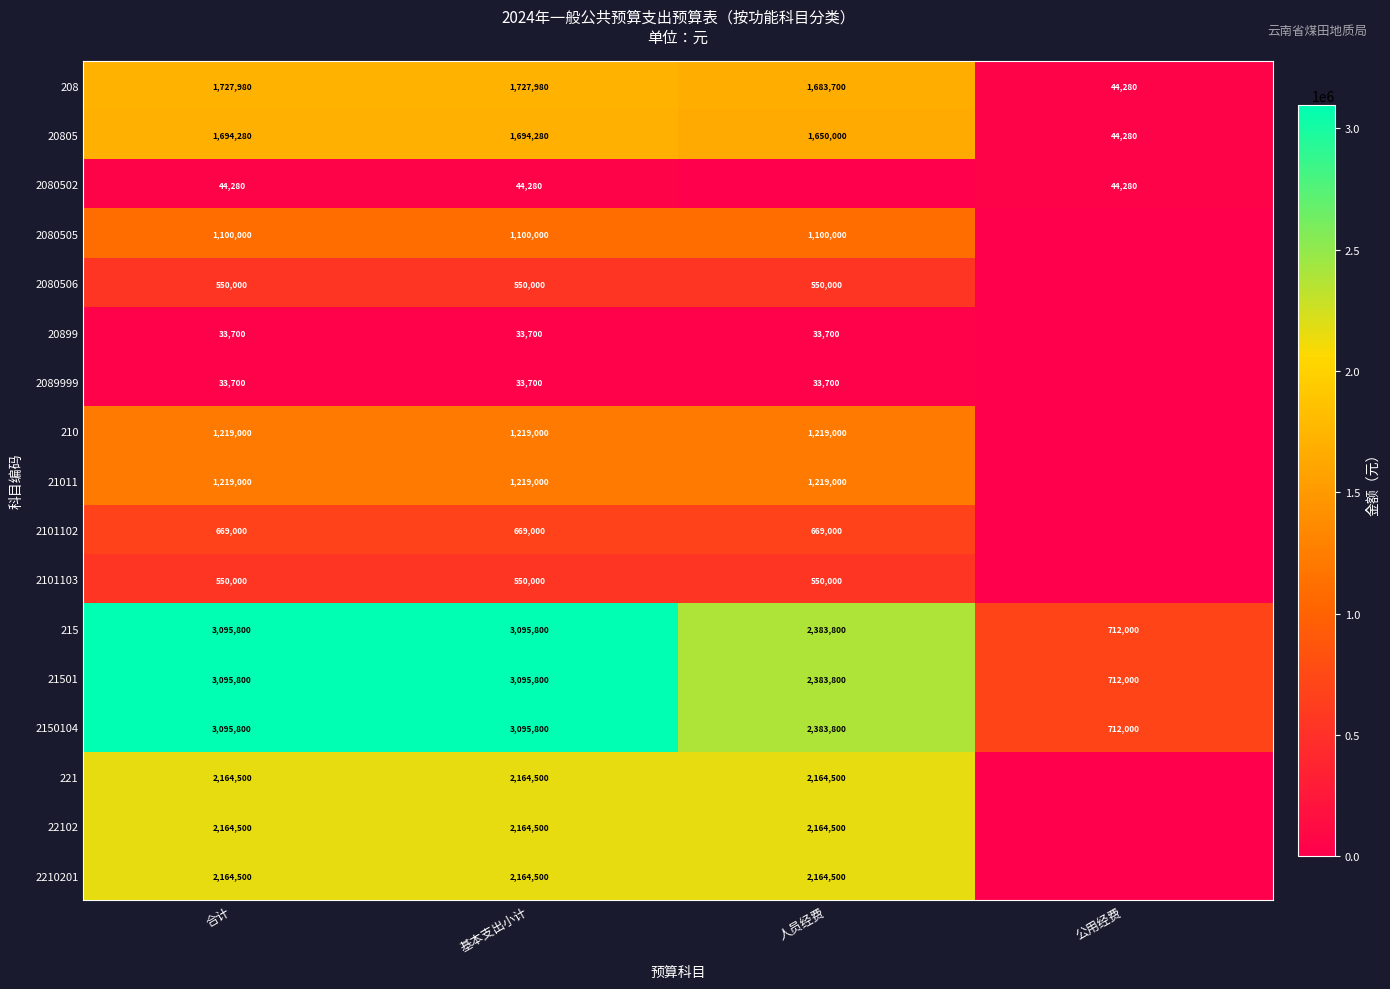

What is the average value of the 21501 series?

2321850